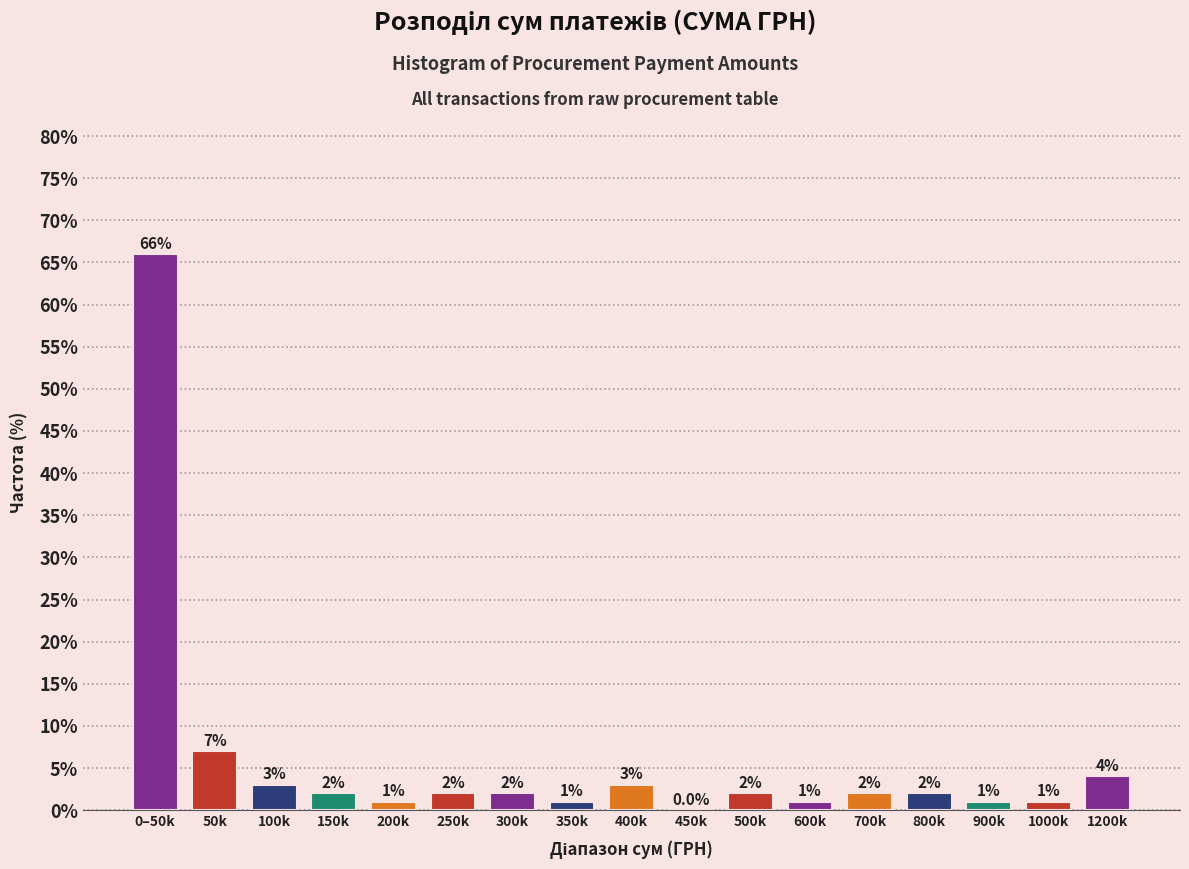

Reading left to right, extract all data points from this chart.

0–50k=66.0	50k=7.0	100k=3.0	150k=2.0	200k=1.0	250k=2.0	300k=2.0	350k=1.0	400k=3.0	450k=0.0	500k=2.0	600k=1.0	700k=2.0	800k=2.0	900k=1.0	1000k=1.0	1200k=4.0